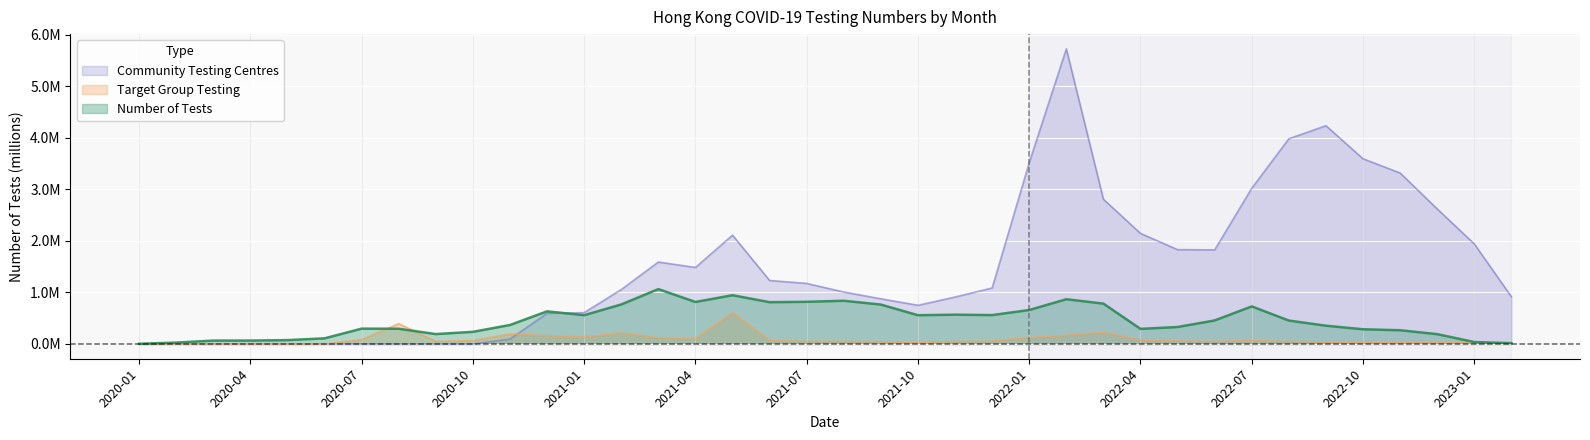

Reading right to left, what are all the values shown in this chart?

Number of tests: 0.0	0.0	0.2	0.3	0.3	0.4	0.5	0.7	0.5	0.3	0.3	0.8	0.9	0.7	0.6	0.6	0.6	0.8	0.8	0.8	0.8	0.9	0.8	1.1	0.8	0.6	0.6	0.4	0.2	0.2	0.3	0.3	0.1	0.1	0.1	0.1	0.0	0.0
Target Group Testing: 0.0	0.0	0.0	0.0	0.0	0.0	0.0	0.1	0.1	0.1	0.1	0.2	0.2	0.1	0.1	0.0	0.0	0.0	0.0	0.0	0.1	0.6	0.1	0.1	0.2	0.1	0.2	0.2	0.1	0.1	0.4	0.1	0.0	0.0	0.0	0.0	0.0	0.0
Community Testing Centres: 0.9	1.9	2.6	3.3	3.6	4.2	4.0	3.0	1.8	1.8	2.1	2.8	5.7	3.5	1.1	0.9	0.8	0.9	1.0	1.2	1.2	2.1	1.5	1.6	1.1	0.6	0.6	0.1	0.0	0.0	0.0	0.0	0.0	0.0	0.0	0.0	0.0	0.0